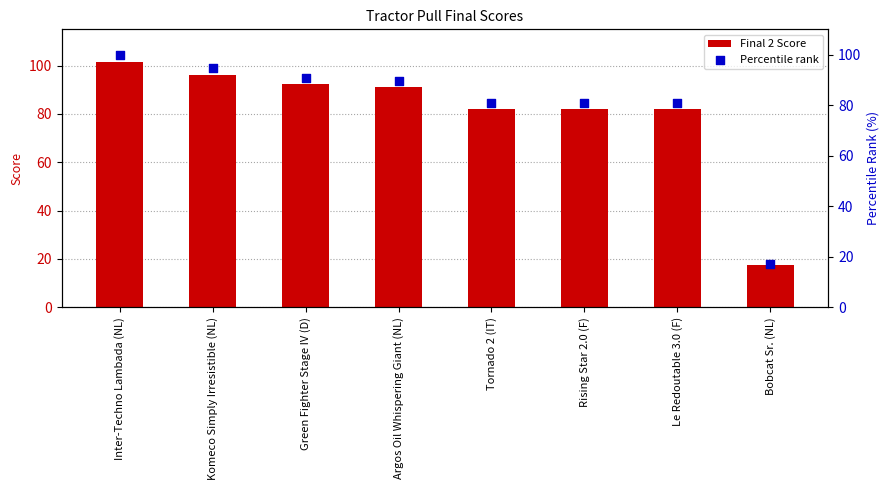

Which series has the largest Y range (max minus min)?

Final 2 Score